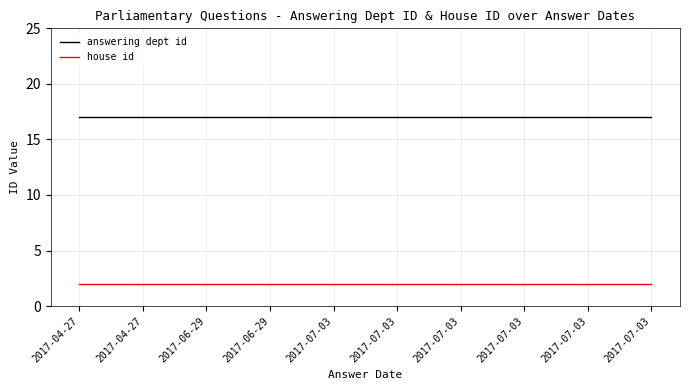

Rank the categories by answering dept id value from highest to lowest.

2017-04-27, 2017-04-27, 2017-06-29, 2017-06-29, 2017-07-03, 2017-07-03, 2017-07-03, 2017-07-03, 2017-07-03, 2017-07-03